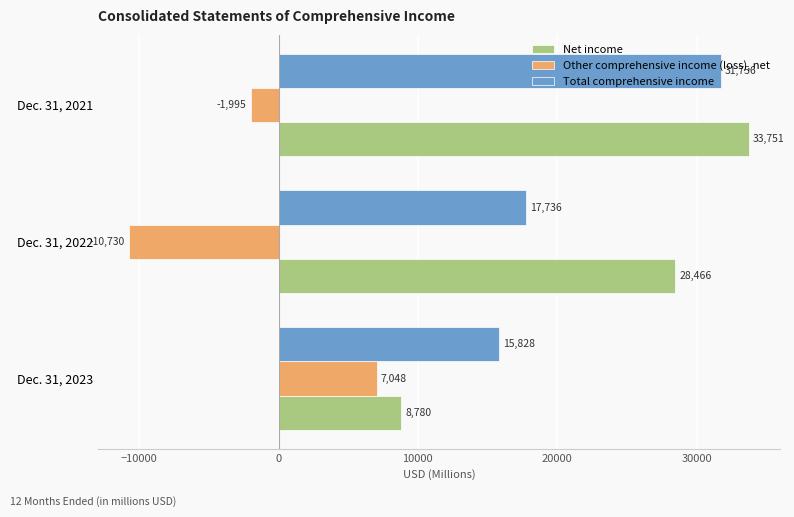

Count the number of categories in the chart.

3